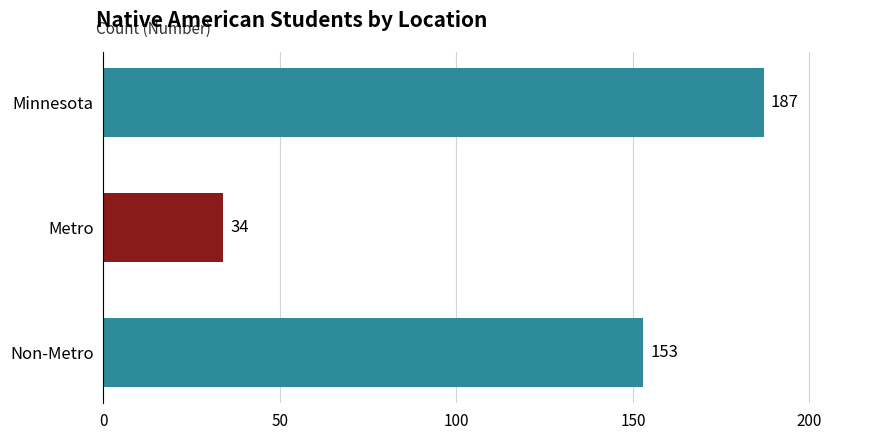

What is the average value?

125